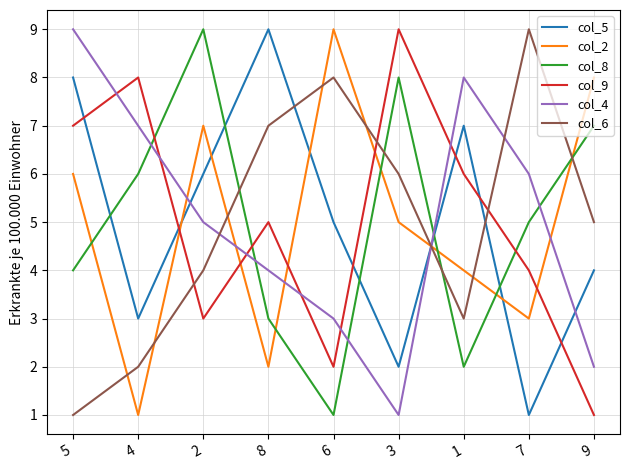

Rank the categories by col_4 value from highest to lowest.

5, 1, 4, 7, 2, 8, 6, 9, 3